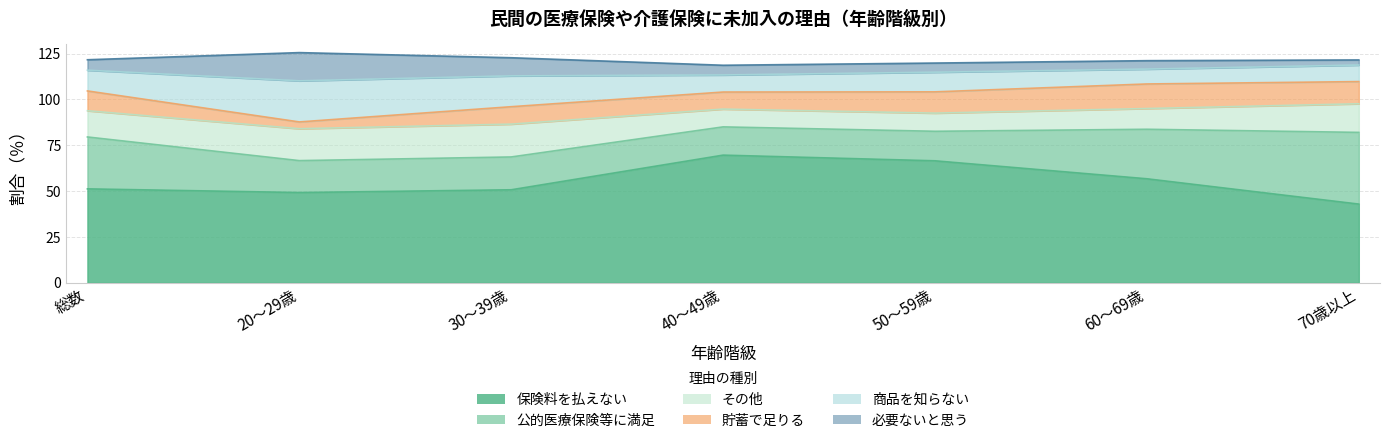

Between 総数 and 30～39歳, which series saw the biggest shift?

公的医療保険等に満足